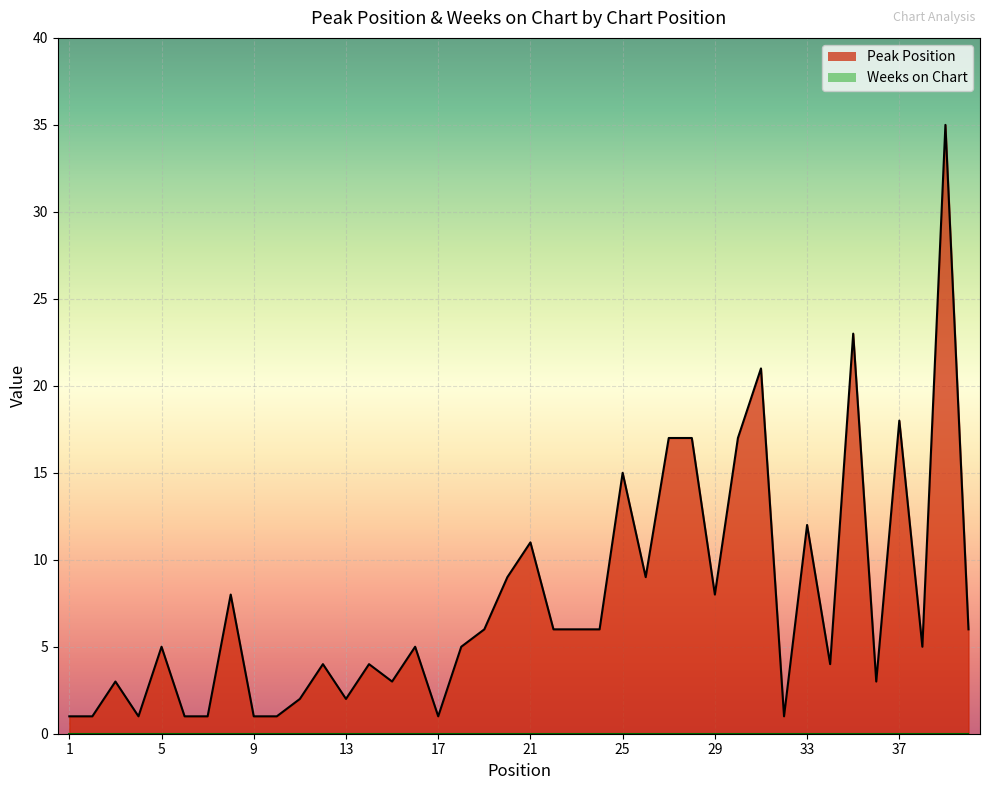

How many distinct data groups are displayed?

1